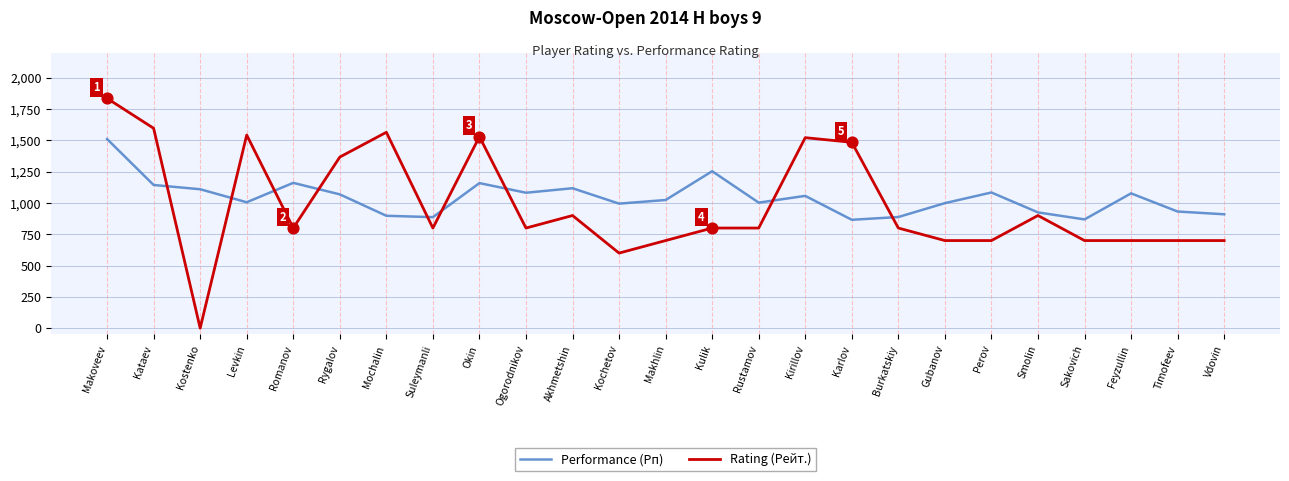

Which series has the largest range (max minus min)?

Rating (Рейт.)